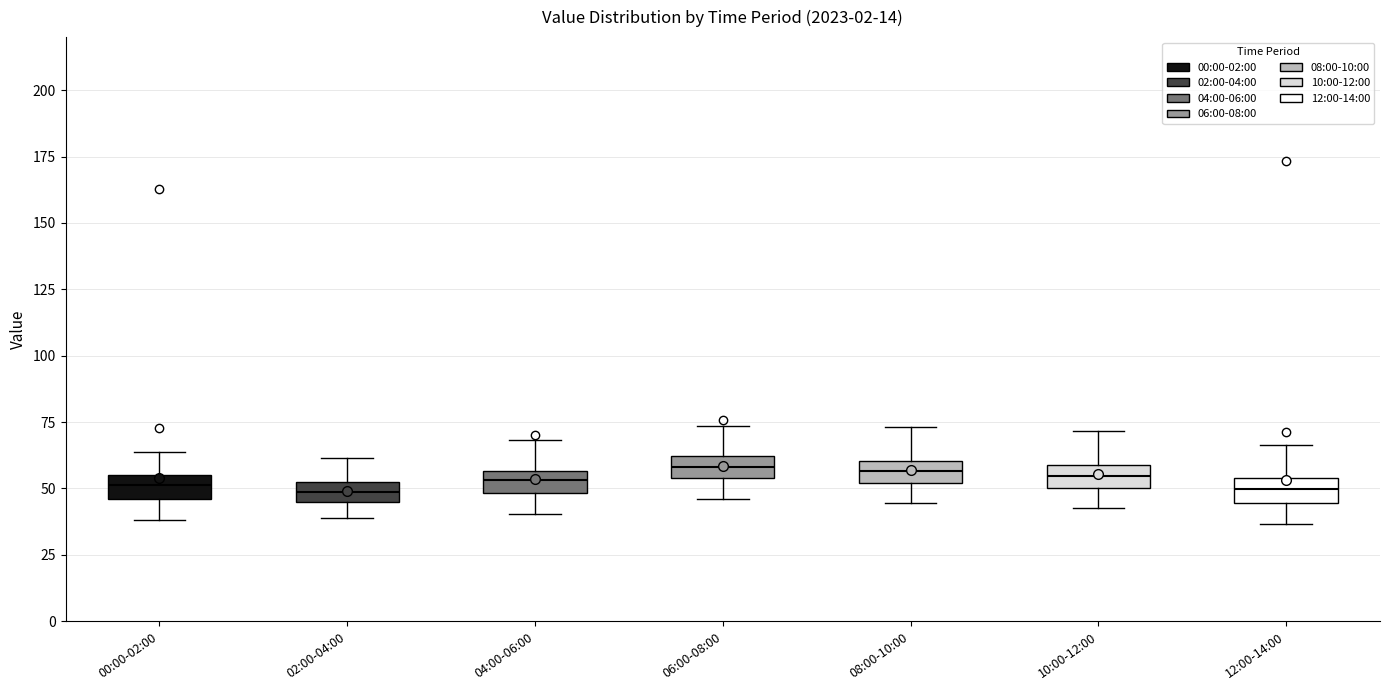

Reading left to right, read every box against the y-axis: the position of its median line, the range the box covers, and the ends of its whiskers. The values are not printed on the chart, so give them approximately, as read against the axis.

00:00-02:00: median 50, box 45 to 55, whiskers 40 to 65
02:00-04:00: median 50 (inside the box), box 45 to 50, whiskers 40 to 60
04:00-06:00: median 55 (inside the box), box 50 to 55, whiskers 40 to 70
06:00-08:00: median 60 (inside the box), box 55 to 60, whiskers 45 to 75
08:00-10:00: median 55, box 50 to 60, whiskers 45 to 75
10:00-12:00: median 55, box 50 to 60, whiskers 45 to 70
12:00-14:00: median 50, box 45 to 55, whiskers 35 to 65